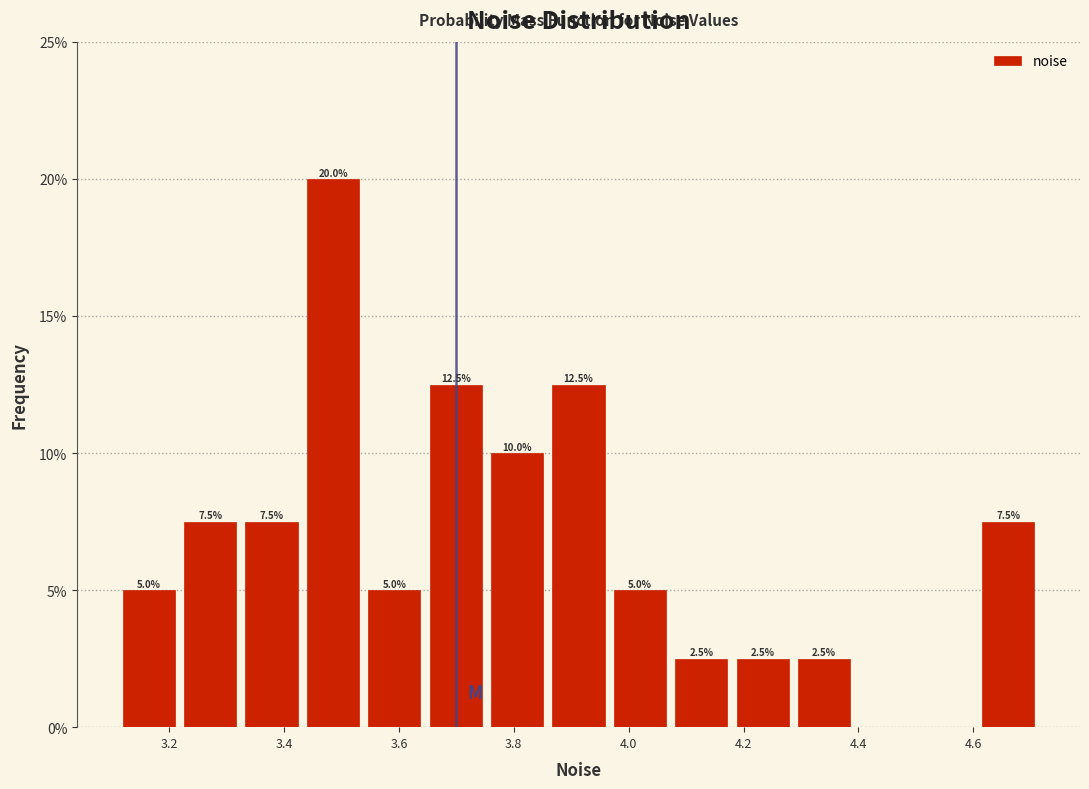

Over which range of the x-axis is the bar tallest?

3.44 to 3.54